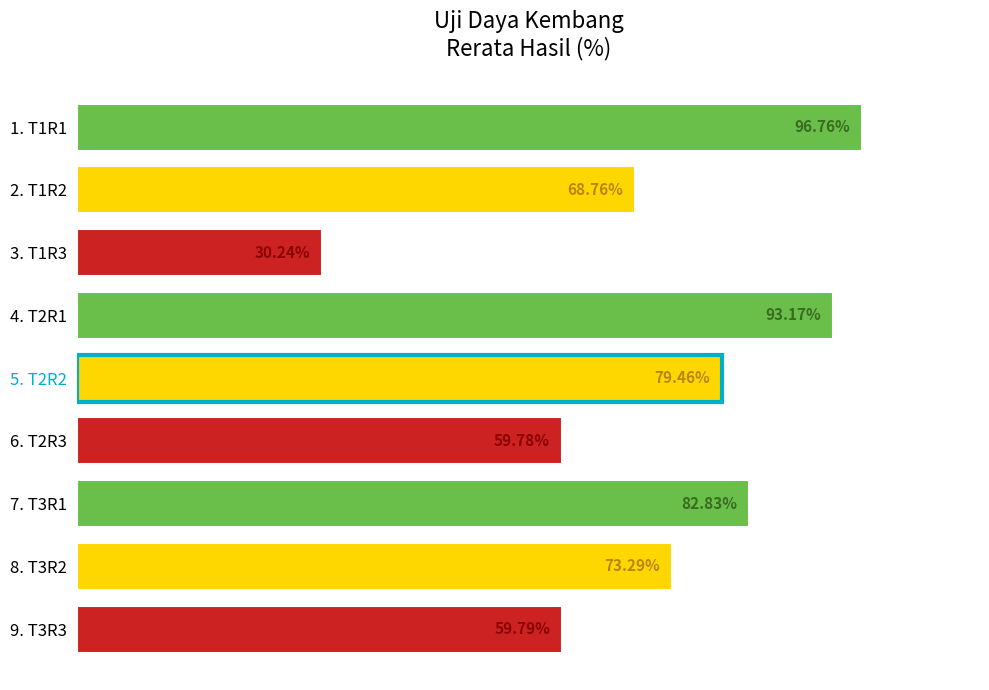

Rank the categories by value from lowest to highest.

3. T1R3, 6. T2R3, 9. T3R3, 2. T1R2, 8. T3R2, 5. T2R2, 7. T3R1, 4. T2R1, 1. T1R1